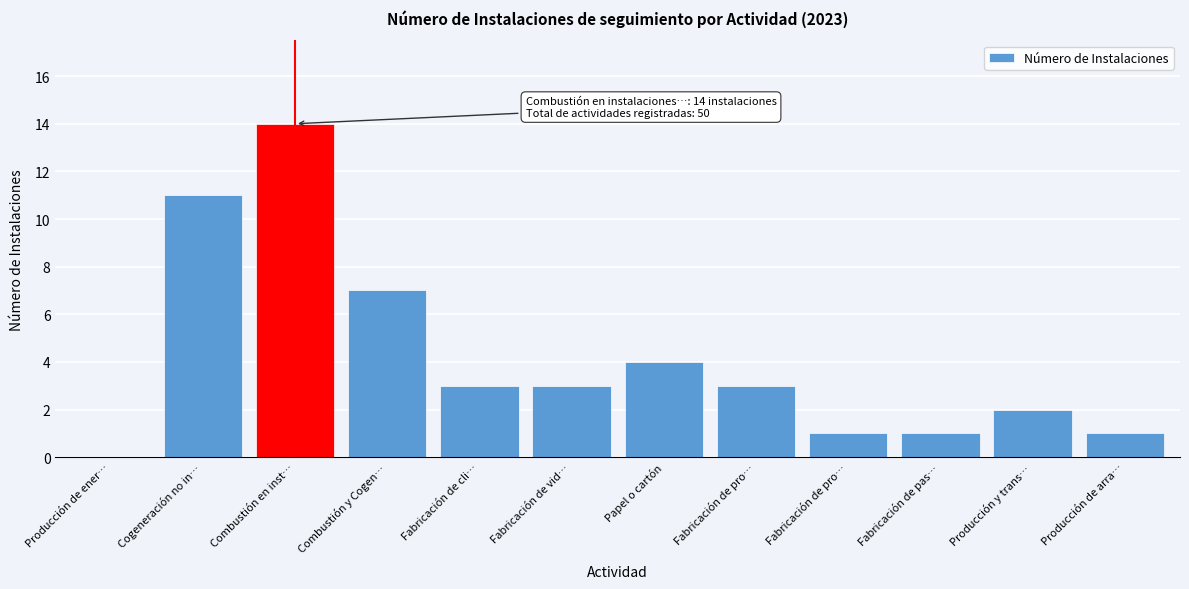

How many positive values are there?

11